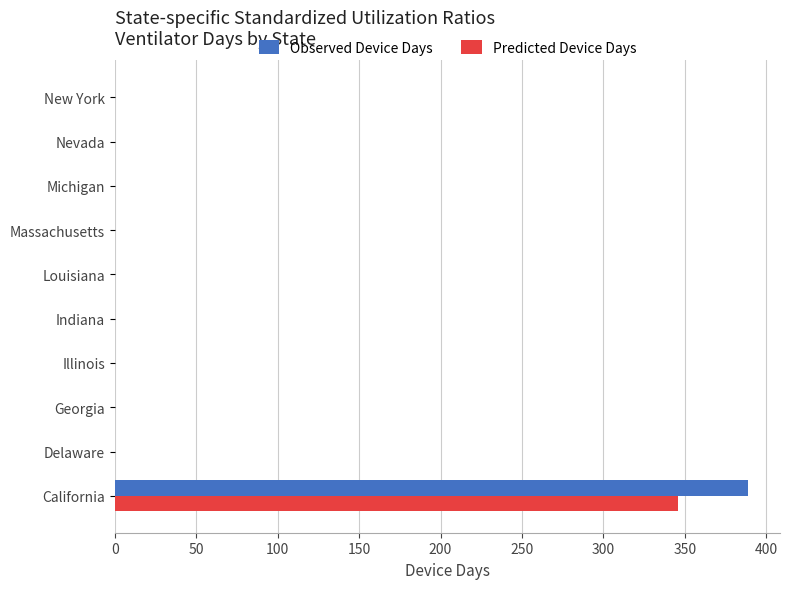

How many categories are shown in the chart?

10